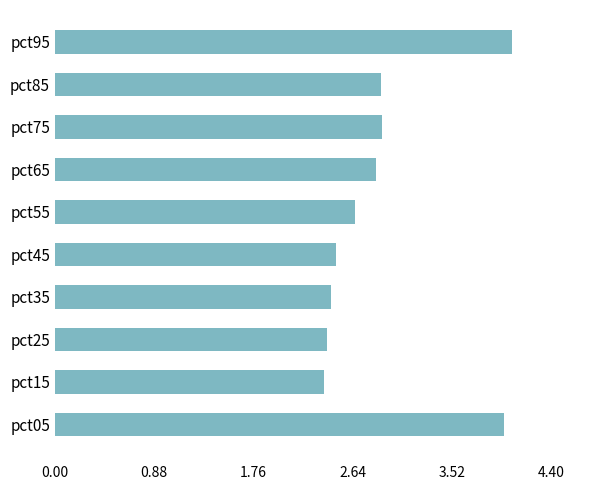

What is the greatest value displayed?

4.0